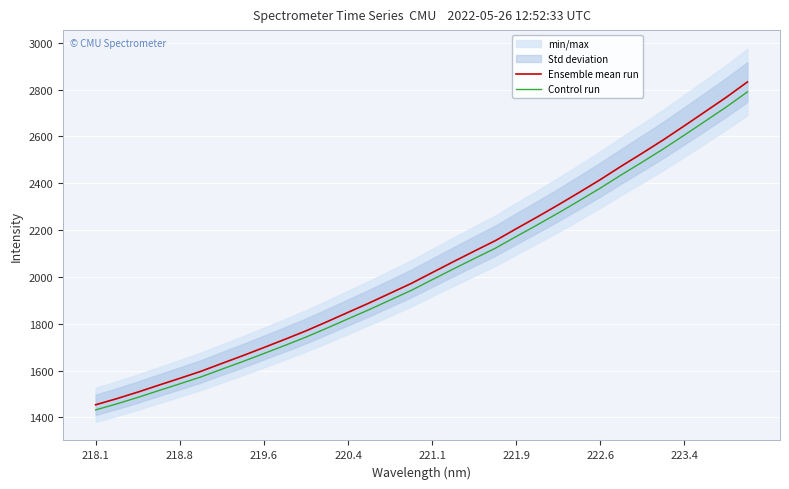

Read the Ensemble mean run value at 220.4.

1848.8